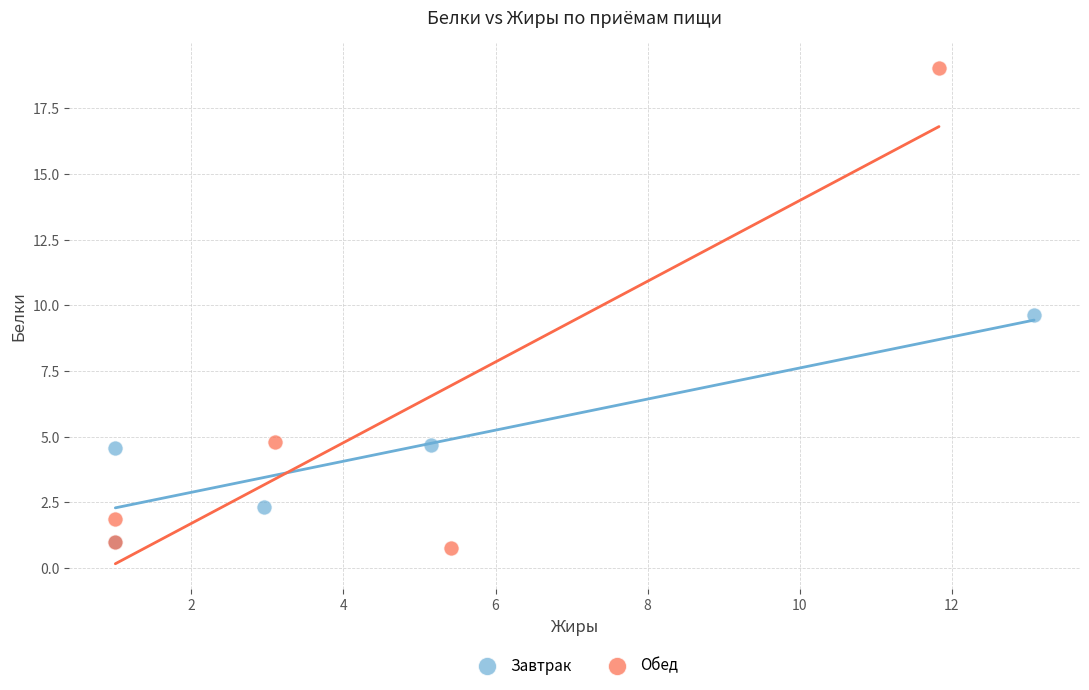

Which series has the largest Y range (max minus min)?

Обед